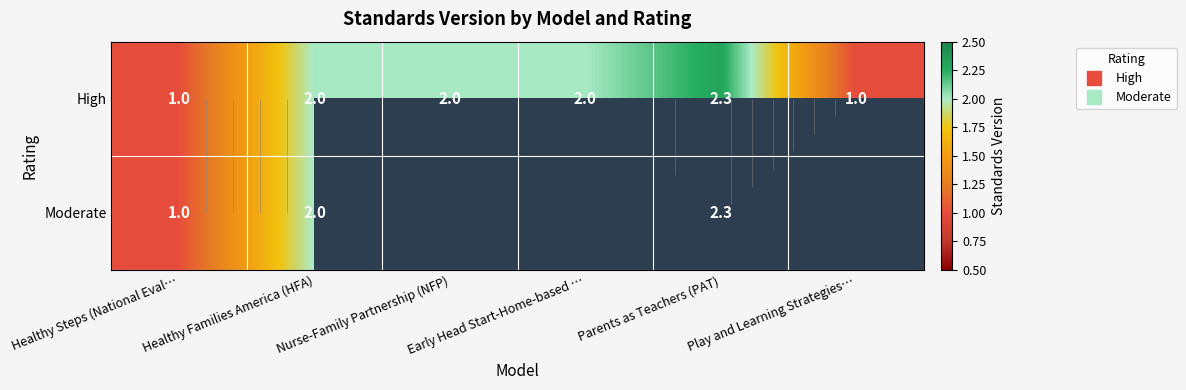

At Play and Learning Strategies…, list the series in order from largest to smallest.

High, Moderate